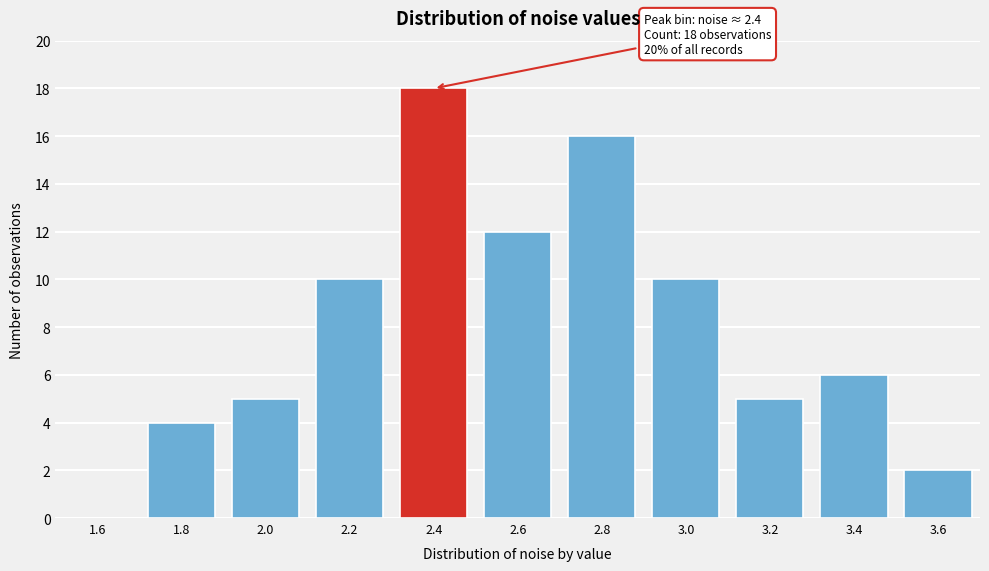

Reading right to left, what are all the values shown in this chart?

3.6=2	3.4=6	3.2=5	3.0=10	2.8=16	2.6=12	2.4=18	2.2=10	2.0=5	1.8=4	1.6=0